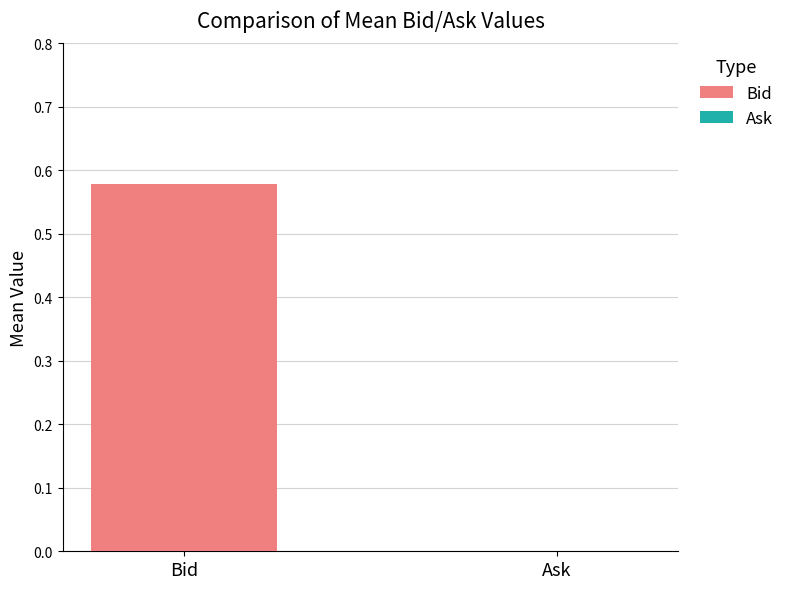

Is it true that Bid equals 0.6 at Bid?

True